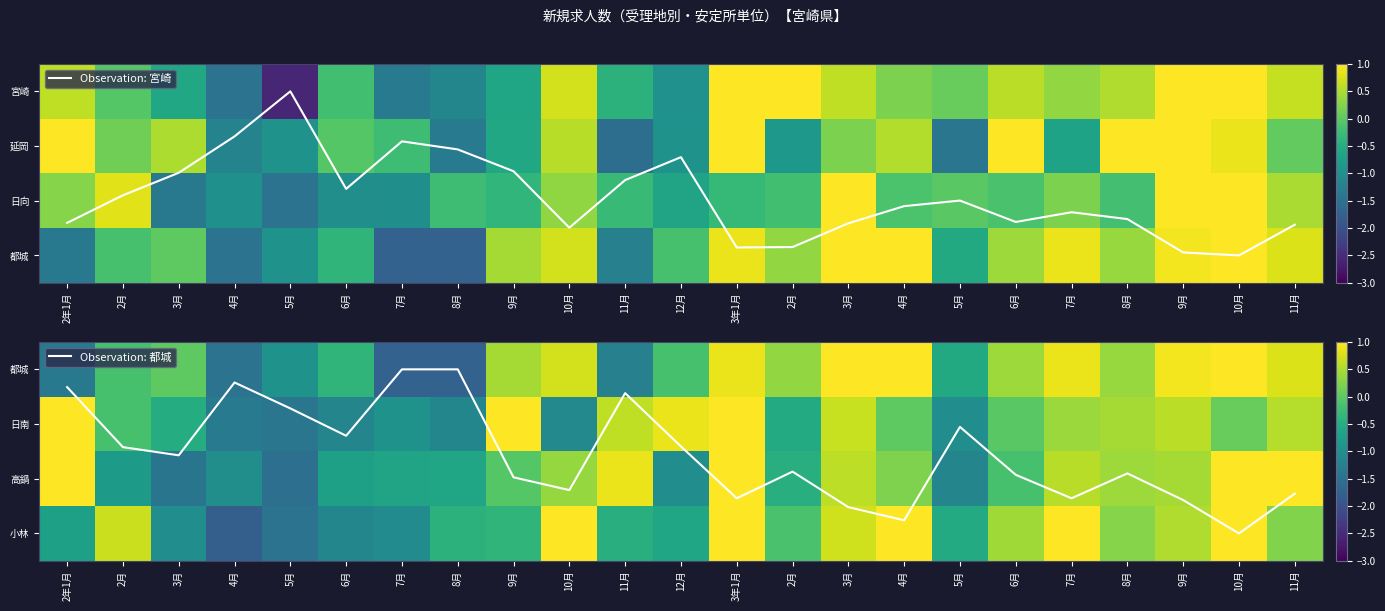

What is the sum of the 都城 values at 3月 and 3月?

1.1